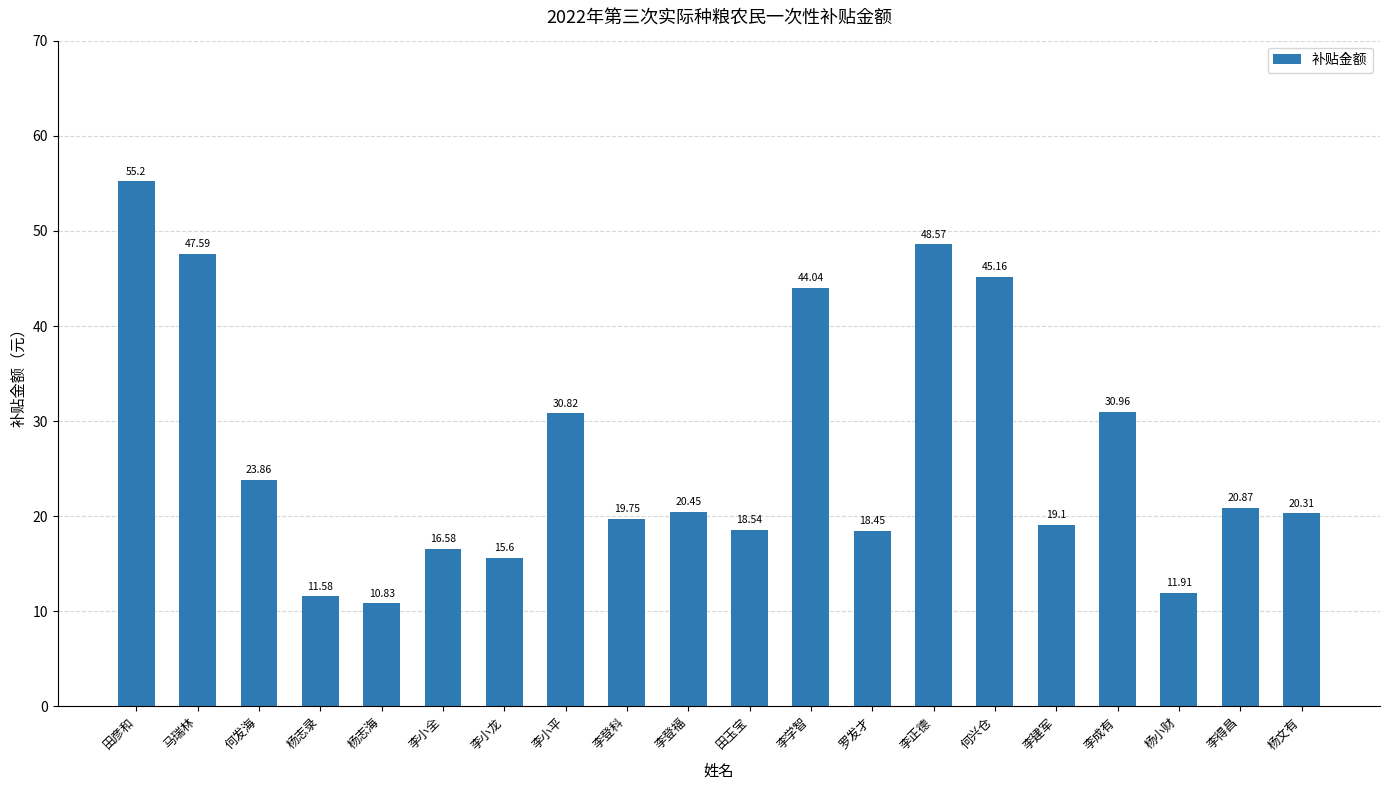

The value at 李学智 is 44.0. True or false?

True